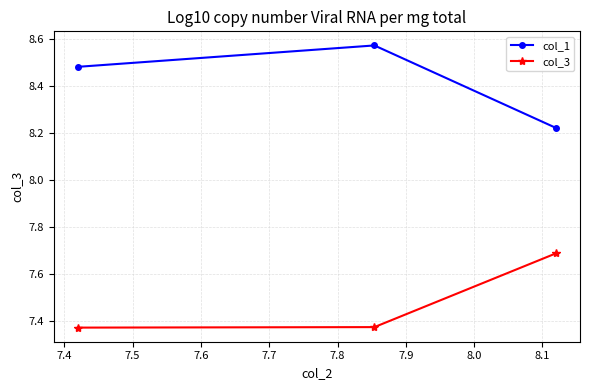

At how many categories does at least one series exceed 8?

3